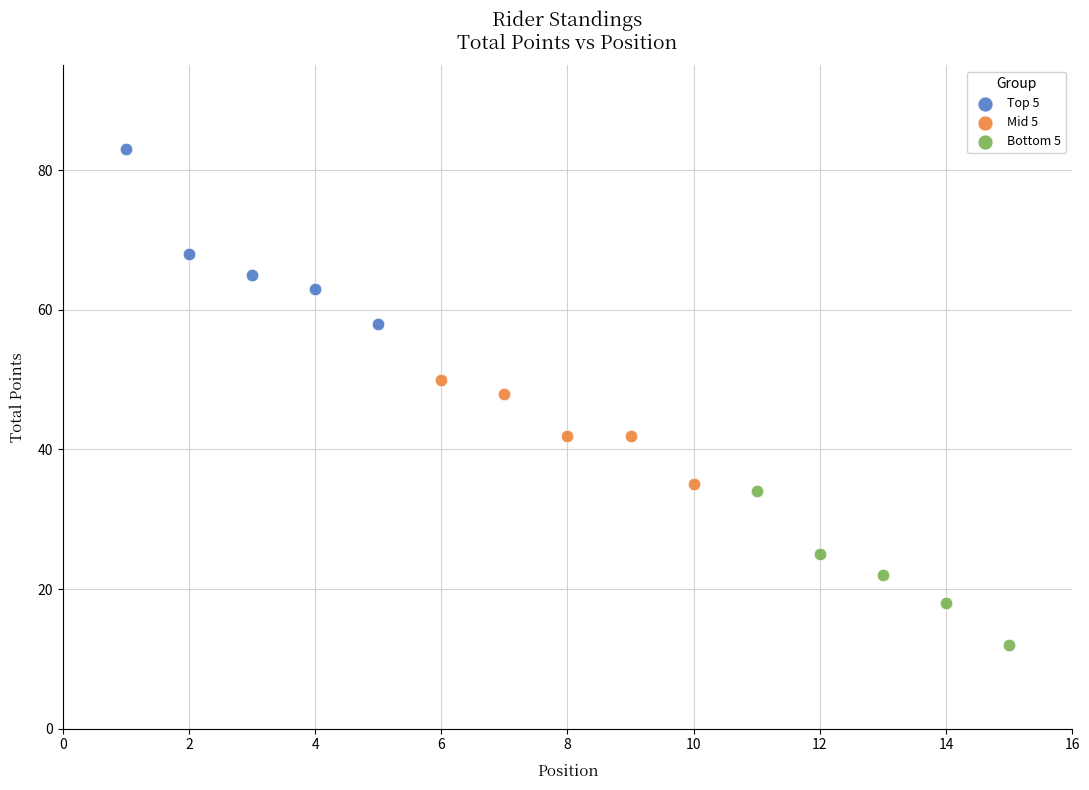

Which series contains the lowest Y value?

Bottom 5